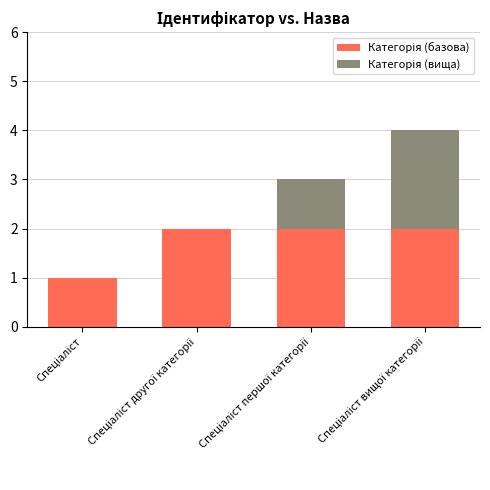

What is the sum of all Категорія (базова) values?

7